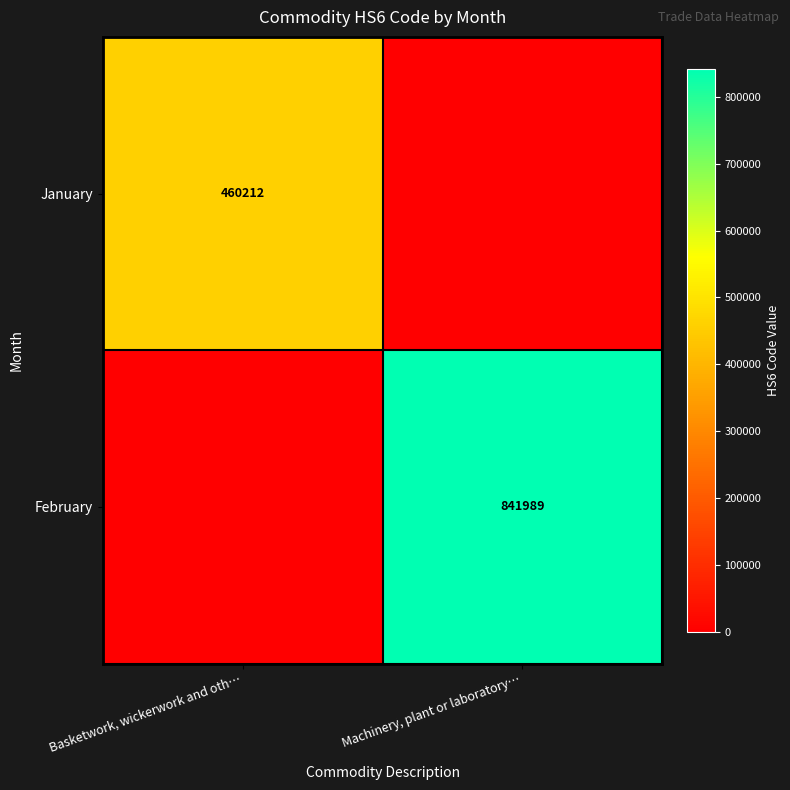

The January series shows 192220 at Basketwork, wickerwork and oth…. True or false?

False